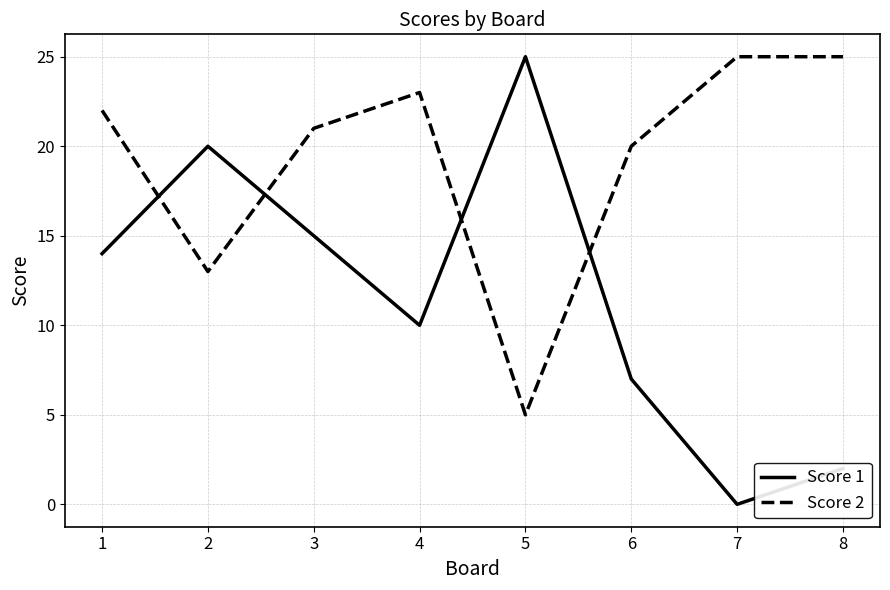

The Score 2 series shows 23 at 4. True or false?

True